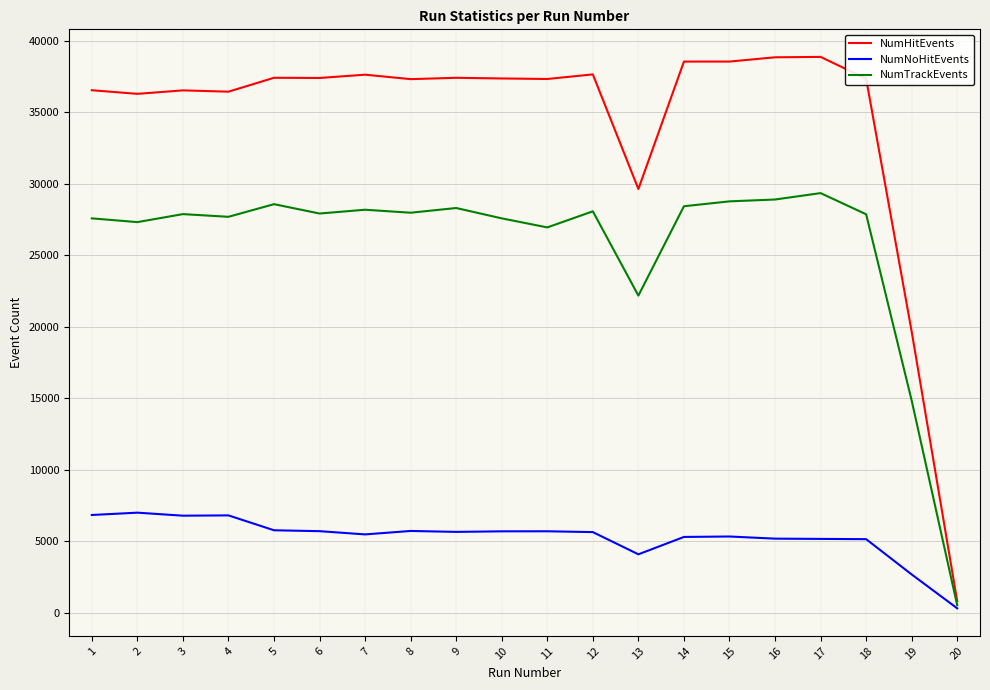

Which series has the largest total across all categories?

NumHitEvents